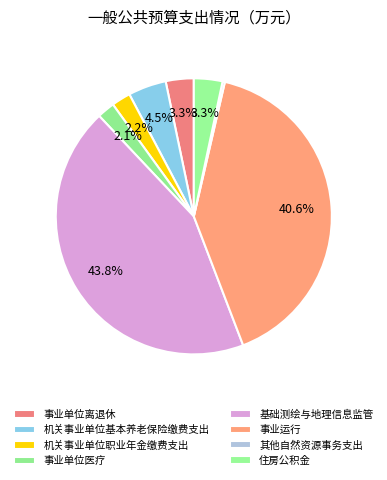

What percentage is the 事业单位医疗 slice, to the nearest percent?

2%